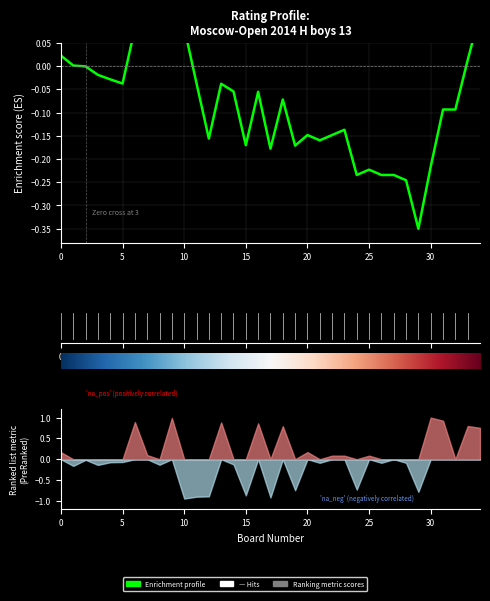

Between 28 and 33, which is larger?

33